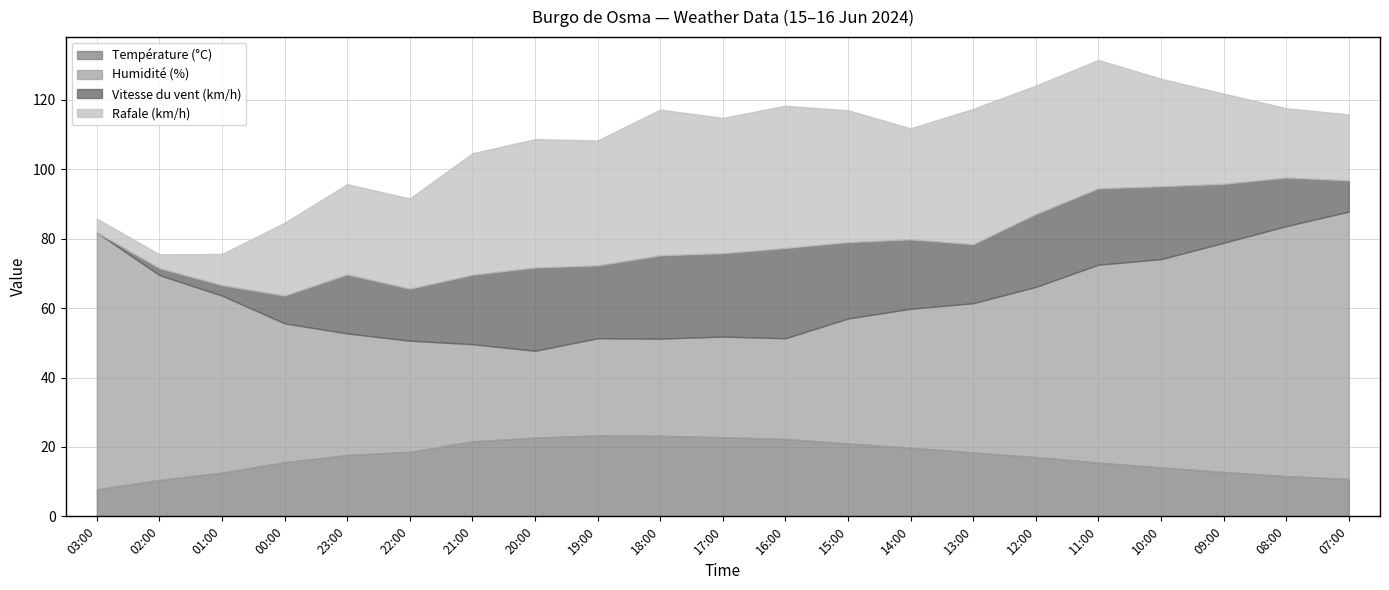

At how many categories does at least one series exceed 1?

21